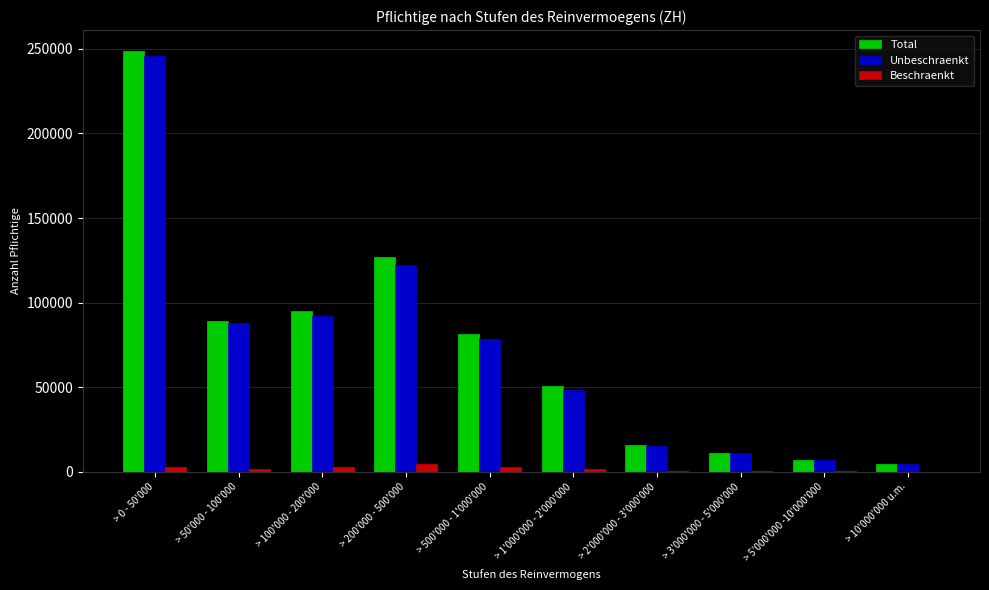

True or false: Beschraenkt has a value of 3039 at > 500'000 - 1'000'000.

True